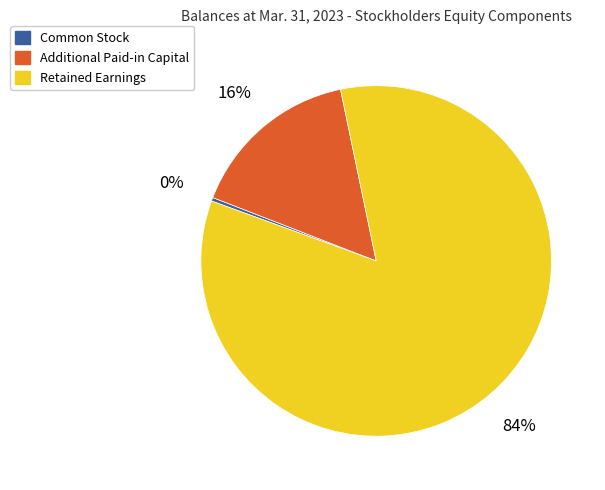

How many slices are in this pie chart?

3